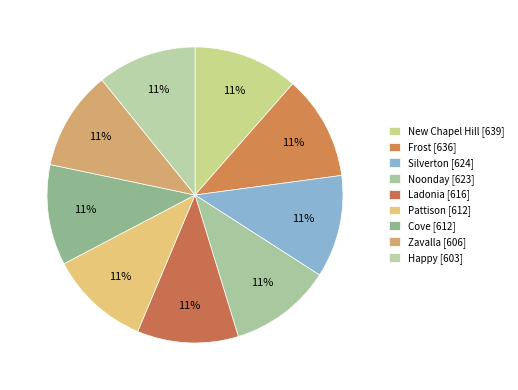

Is there a majority slice in this chart?

No